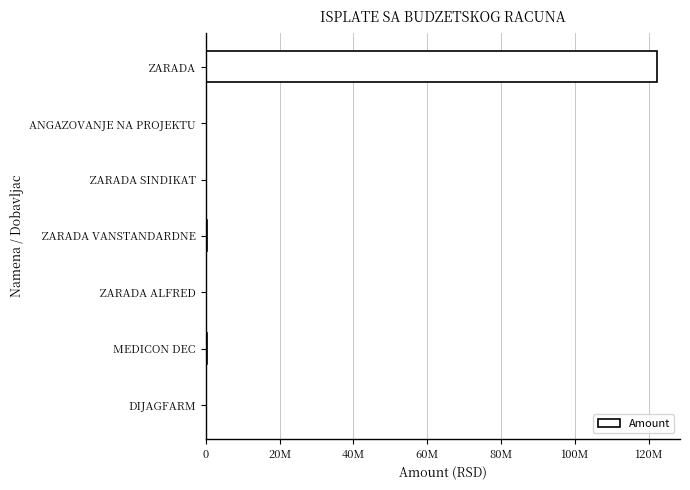

What is the sum of all values?

123374826.0